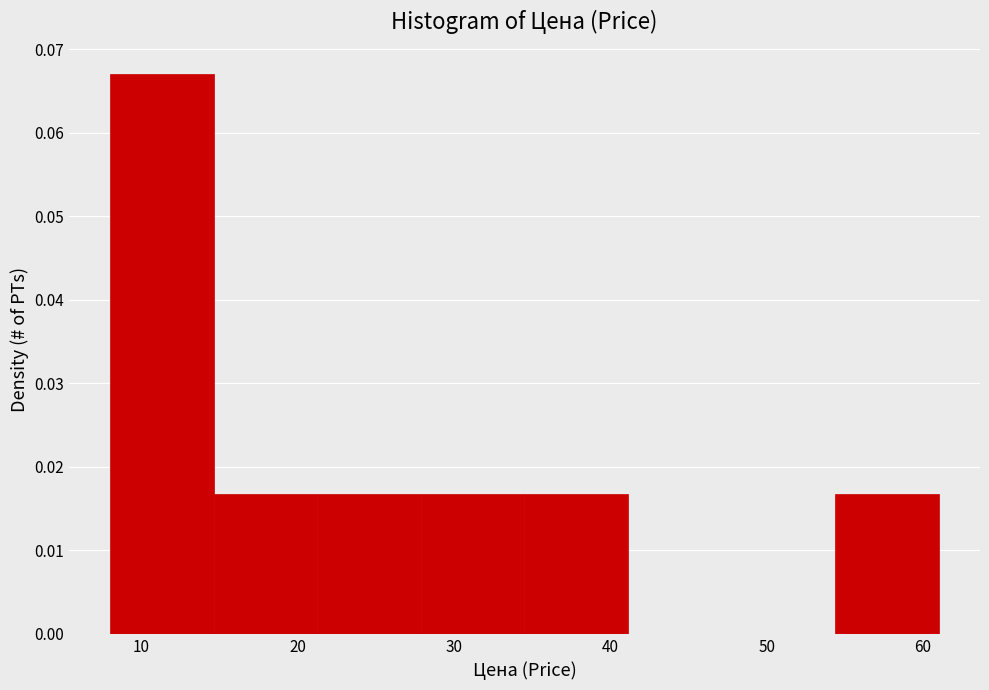

What is the height of the bar covering 54 to 61 on the x-axis? Neither the bar edges nor the heights are printed on the chart, so give them approximately, as read against the axes.

0.017